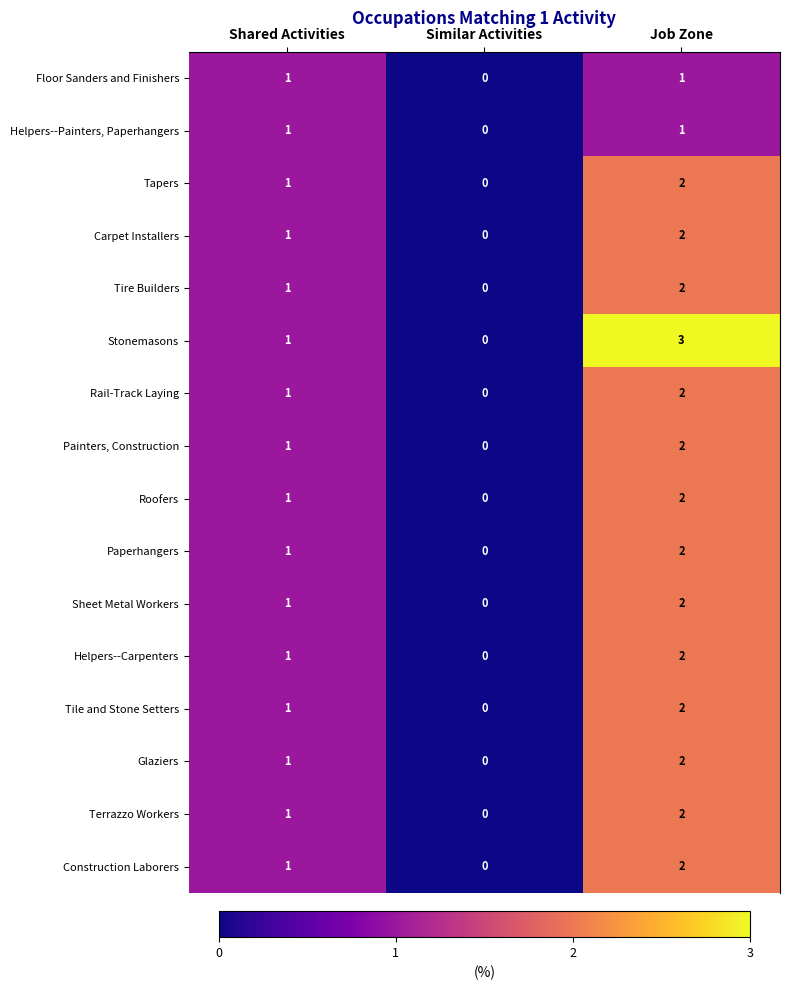

True or false: Floor Sanders and Finishers has a value of 0 at Similar Activities.

True